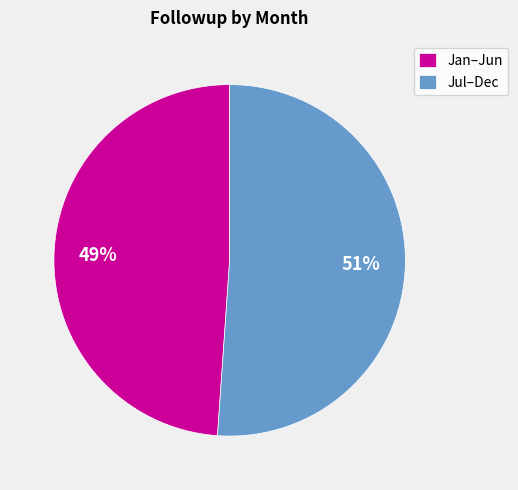

How many segments does this pie chart have?

2